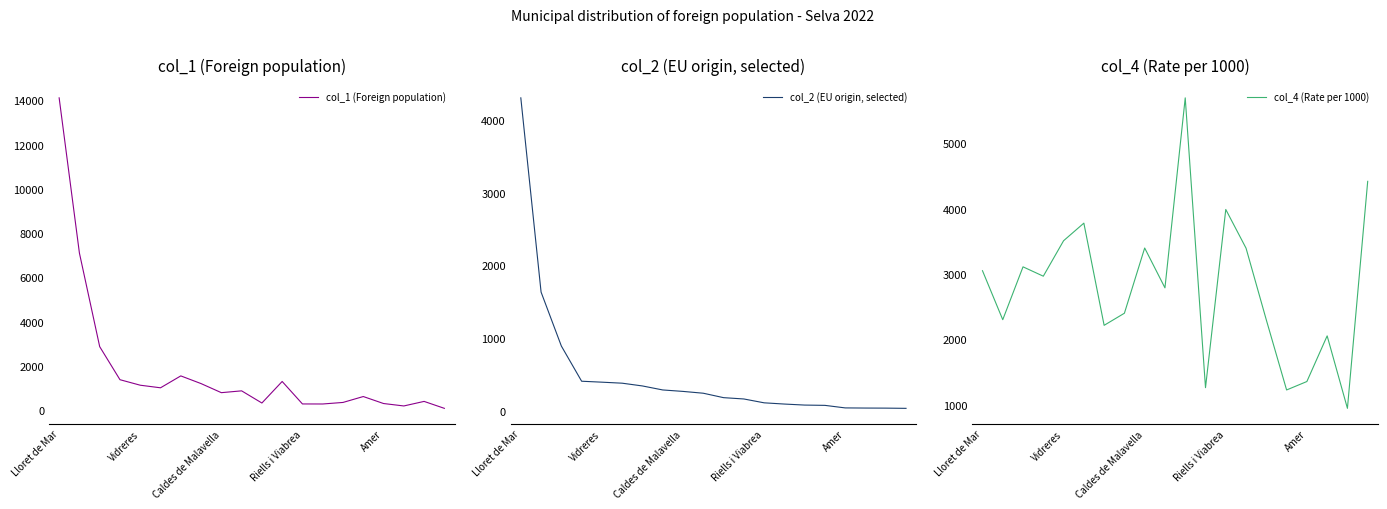

After their last crossing, which series has the higher values: col_2 (EU origin, selected) or col_4 (Rate per 1000)?

col_4 (Rate per 1000)